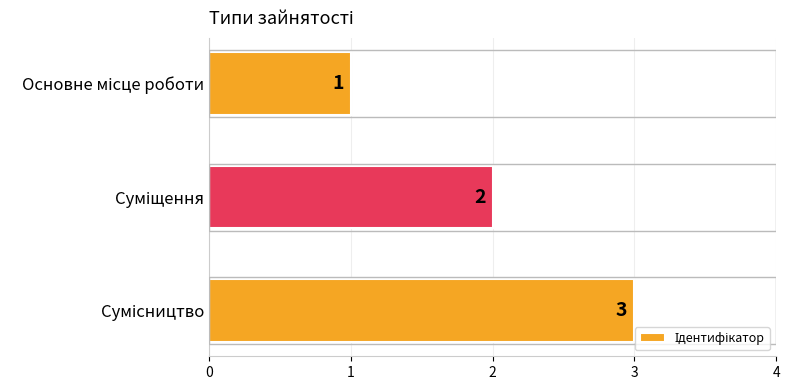

What is the value of the 2nd bar from the top?

2